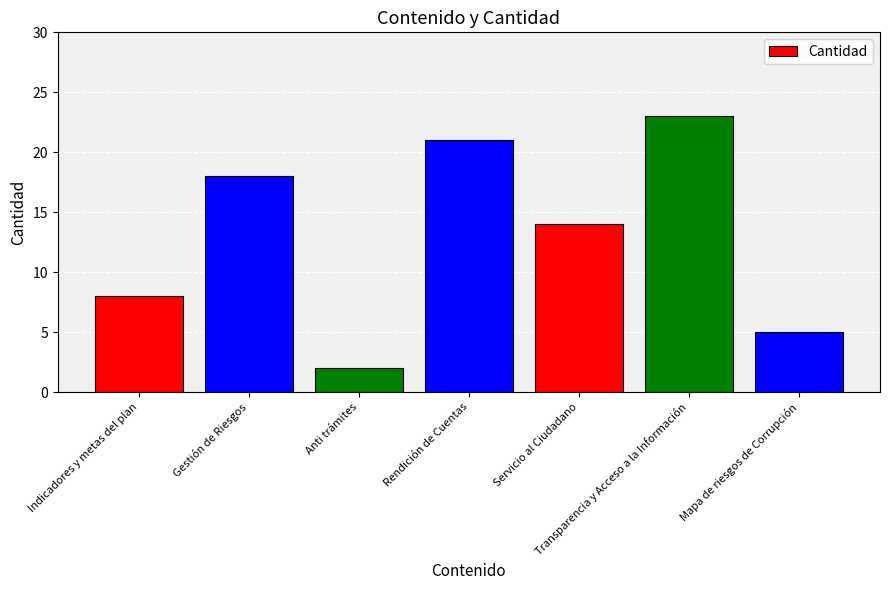

Reading left to right, extract all data points from this chart.

8	18	2	21	14	23	5